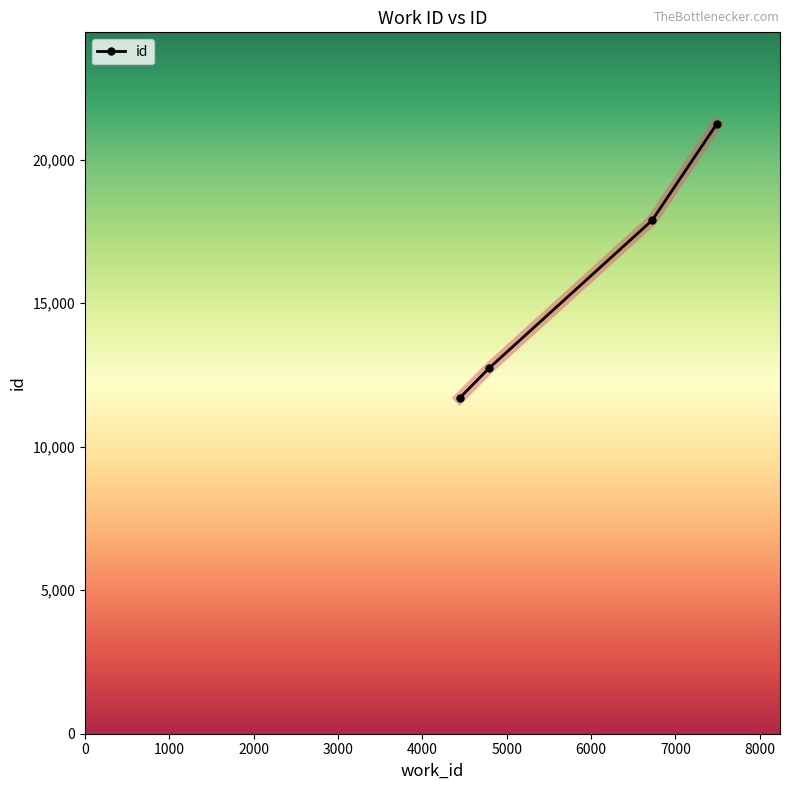

What is the difference between the second highest and minimum values?

6194